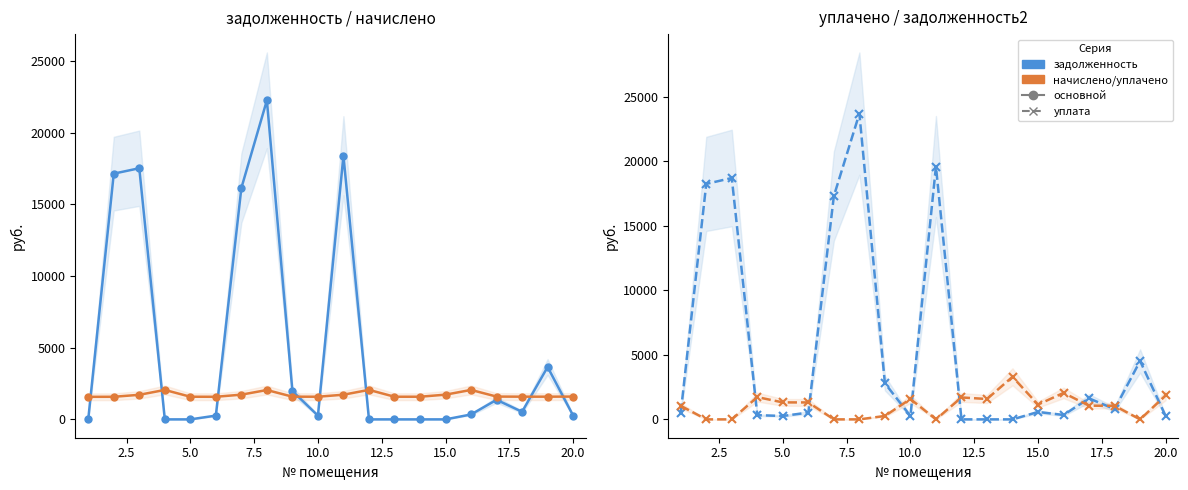

True or false: задолженность and задолженность2 cross at least once.

False